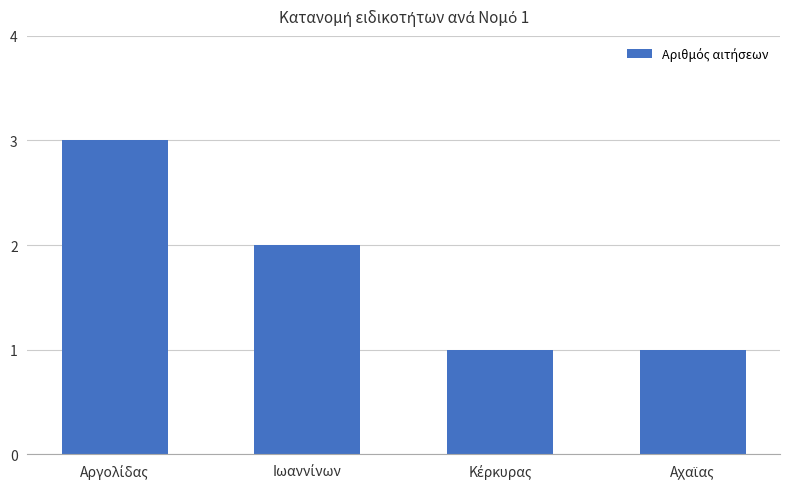

Does the chart contain stacked bars?

No